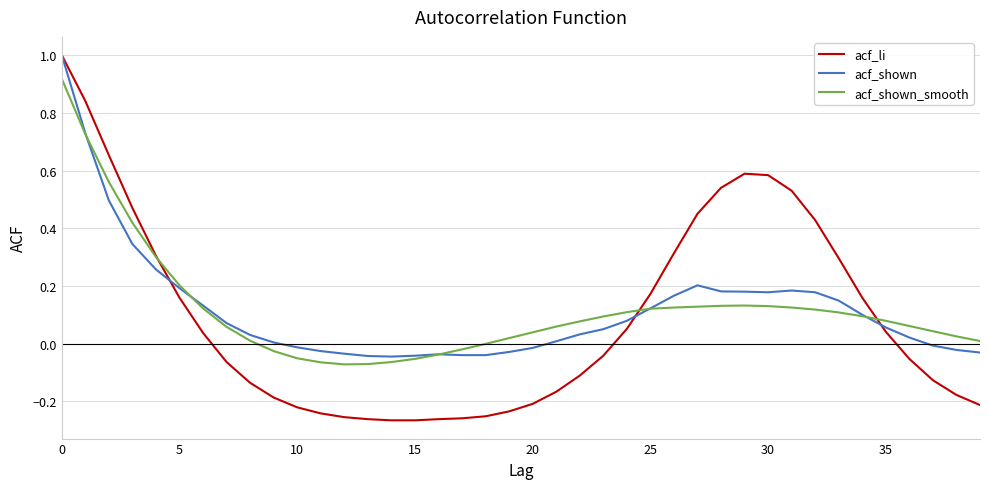

Which series has the widest spread of values?

acf_li